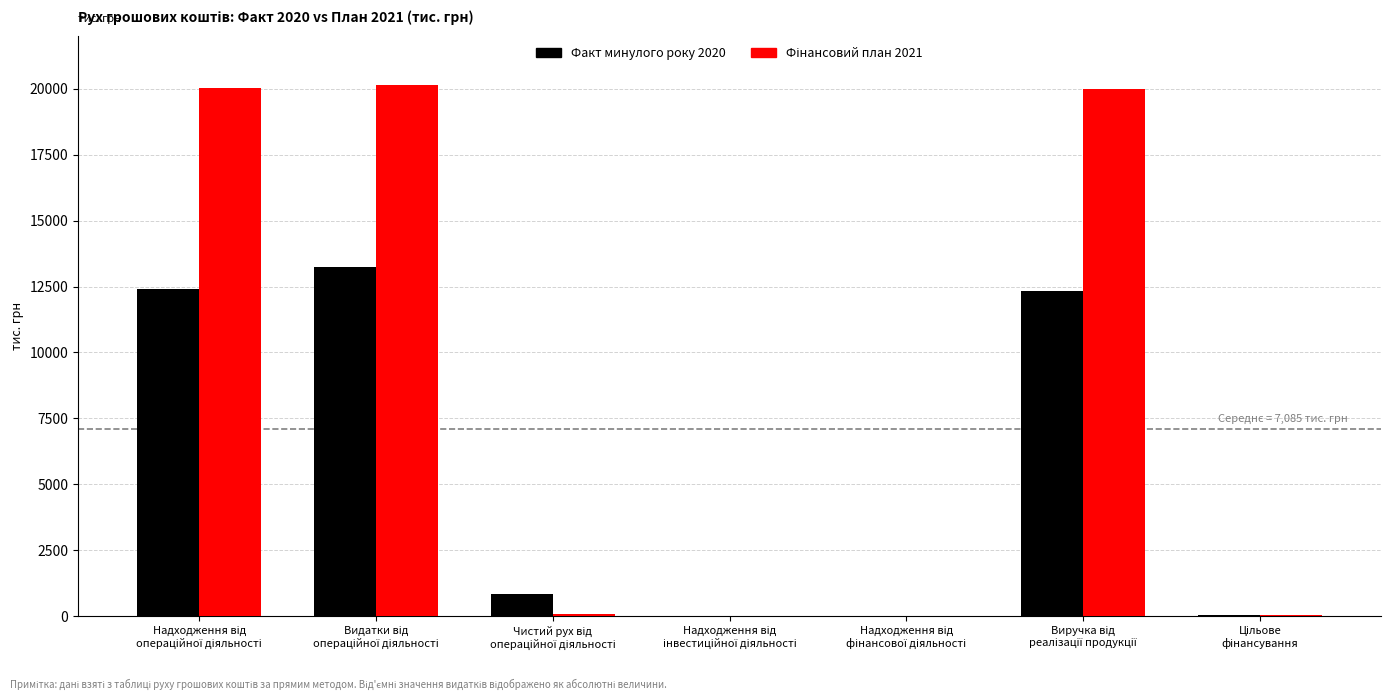

What is the sum of all Факт минулого року 2020 values?

38860